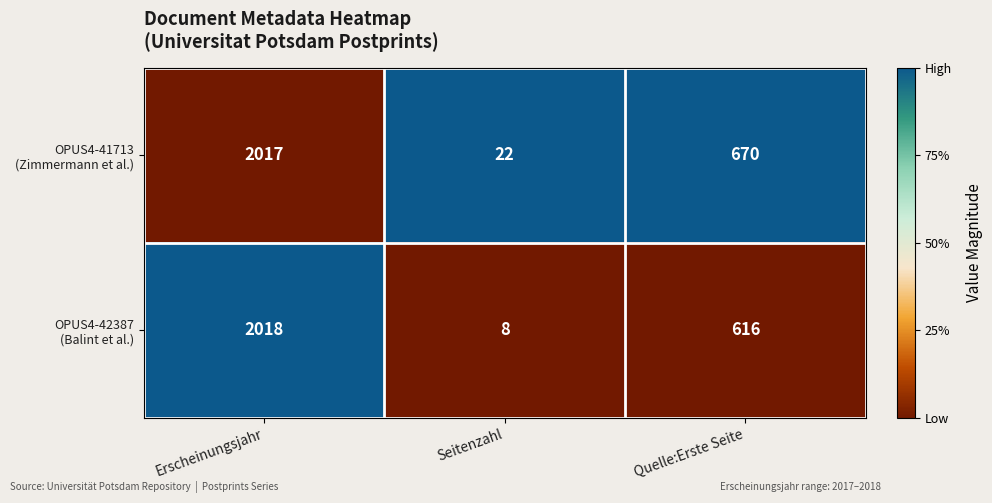

Count the number of data series in this chart.

2